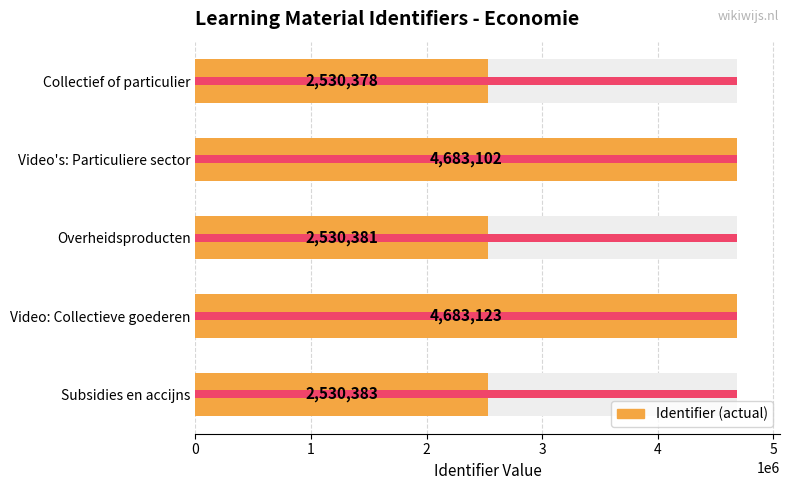

Rank the categories by value from lowest to highest.

Collectief of particulier, Overheidsproducten, Subsidies en accijns, Video's: Particuliere sector, Video: Collectieve goederen